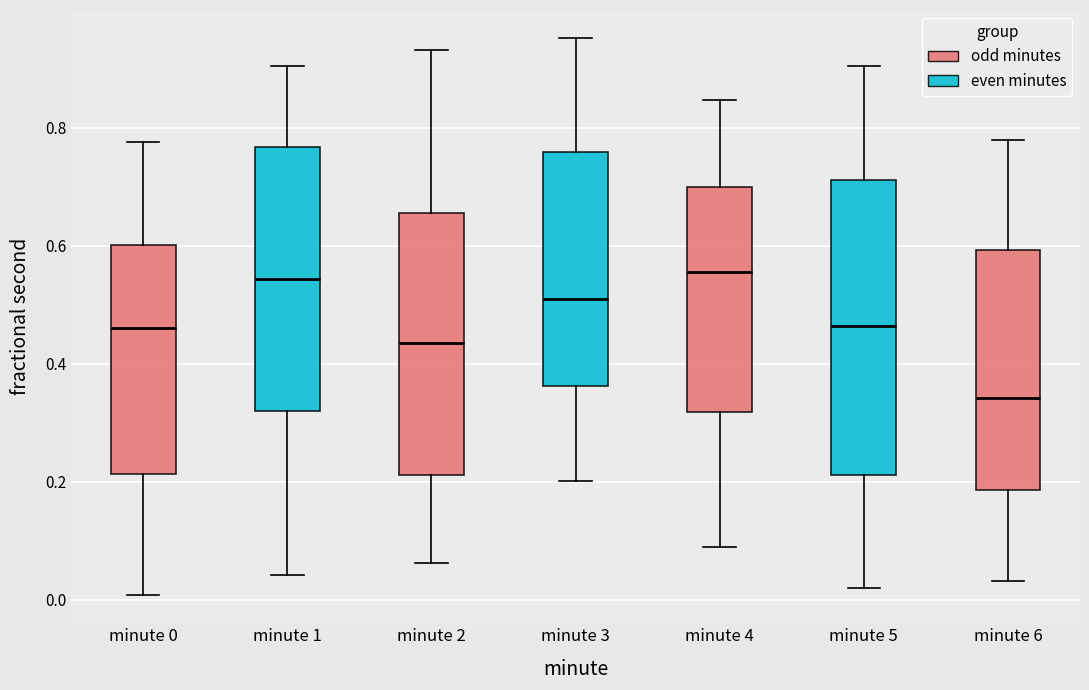

Which box's median line is the lowest?

minute 6